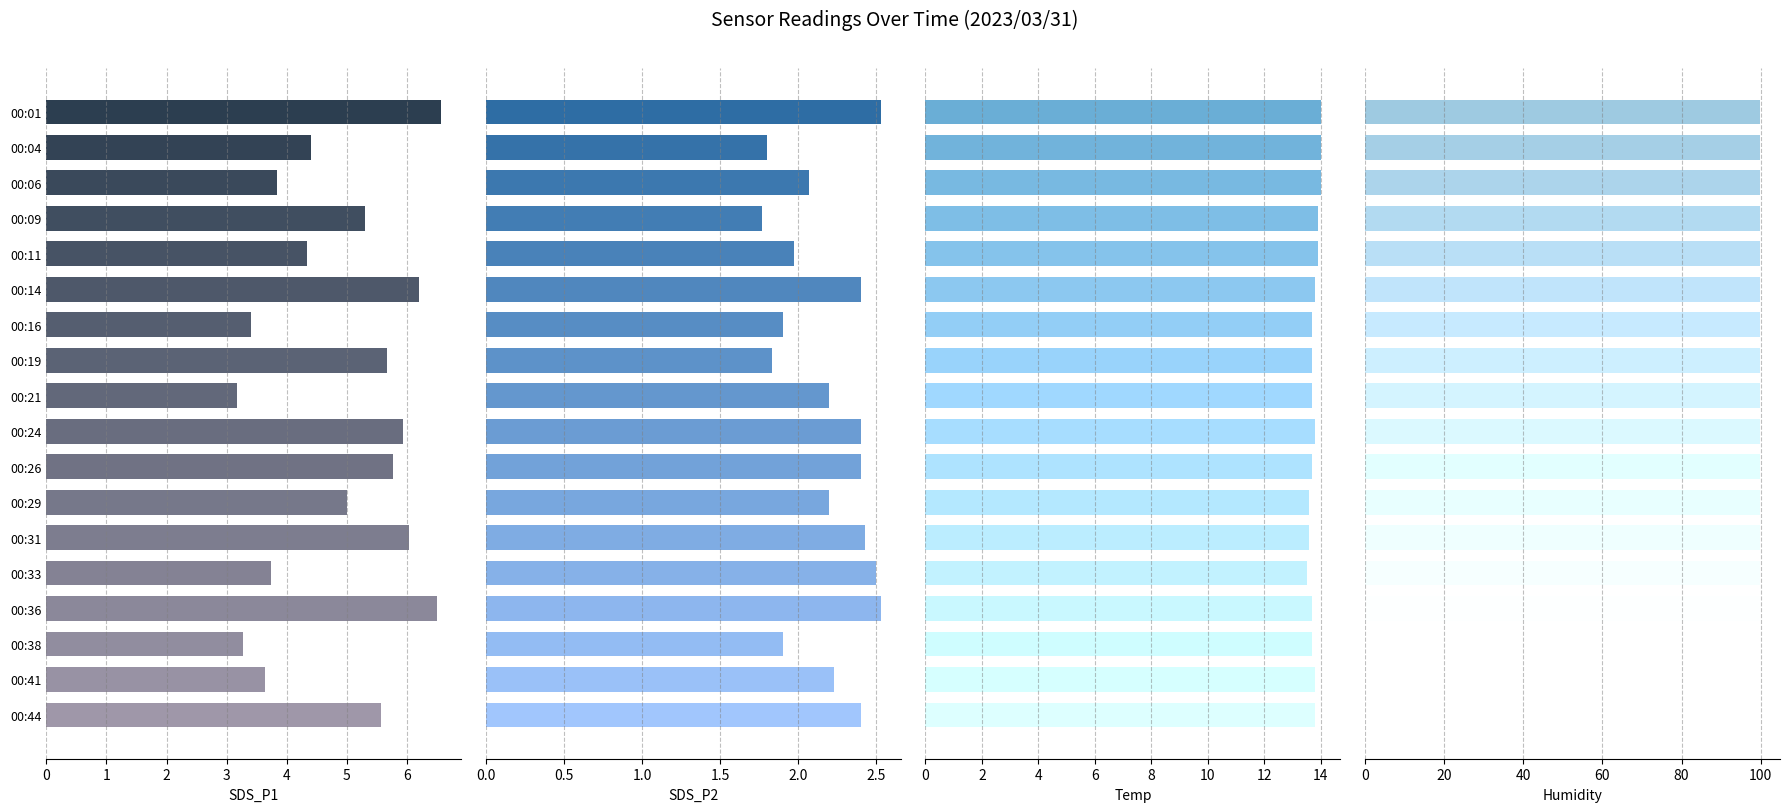

Is it true that Humidity equals 1.0 at 3?

False